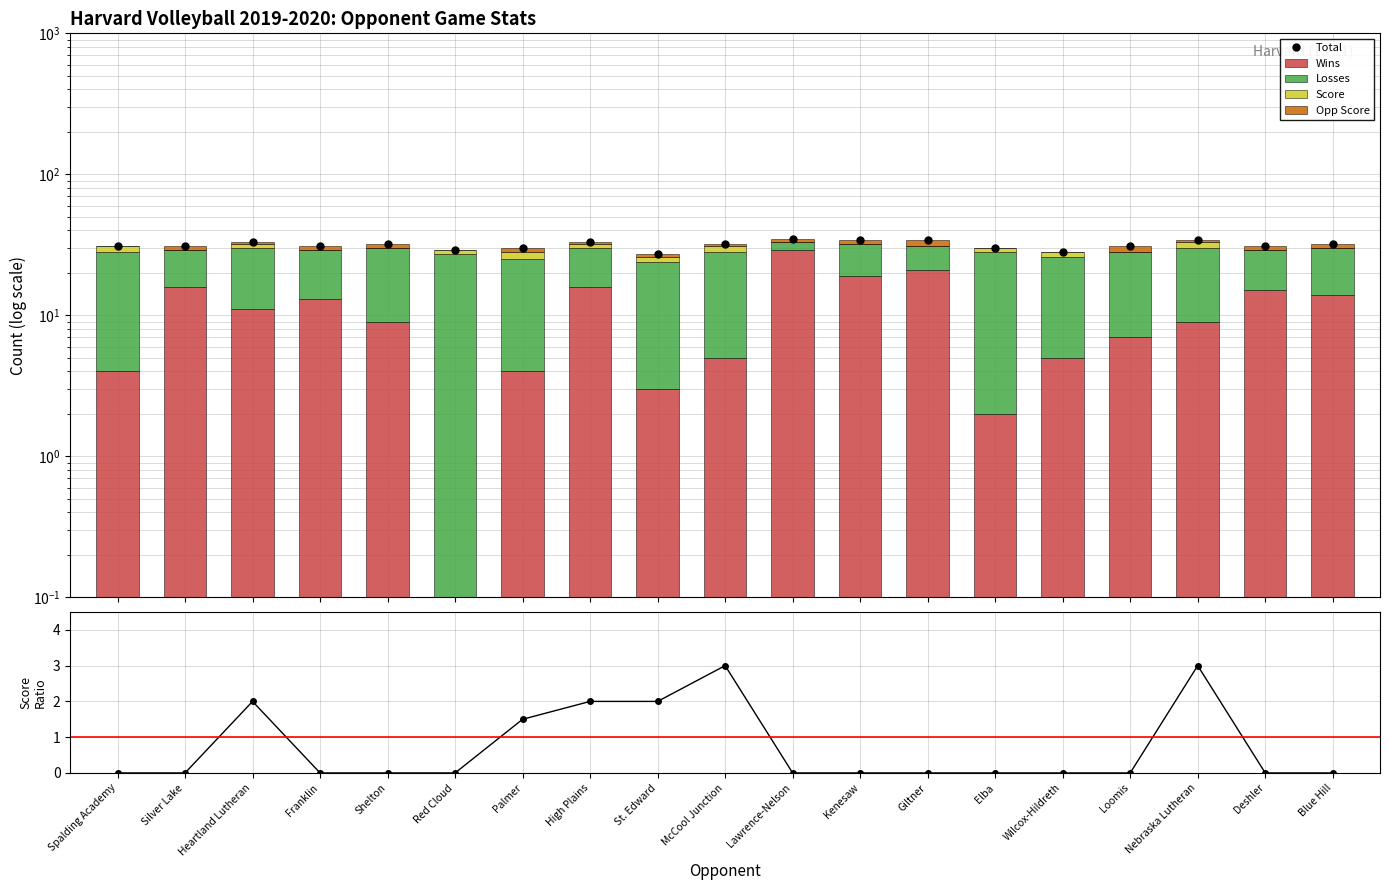

At how many categories does at least one series exceed 28?

17